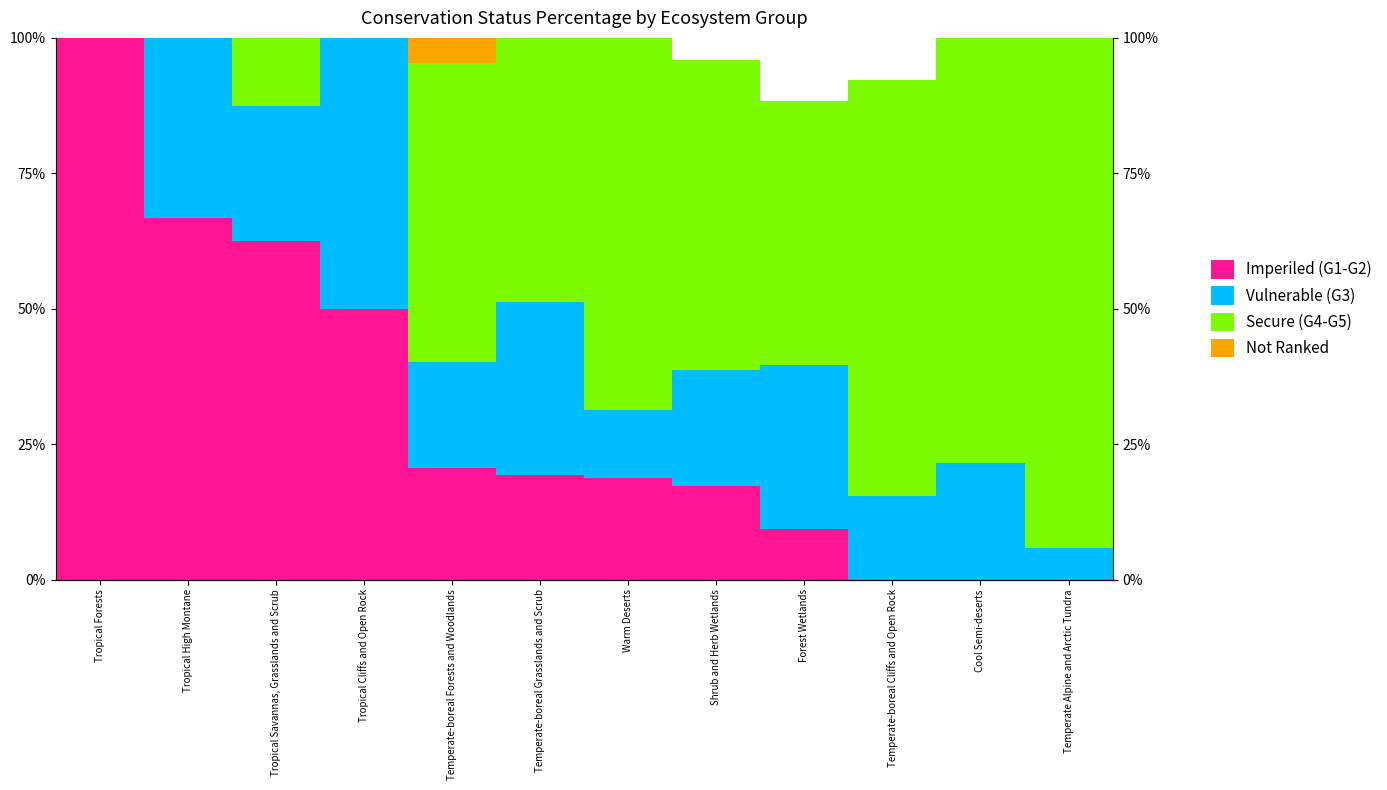

List the labels in order of Imperiled (G1-G2) value, smallest first.

Temperate-boreal Cliffs and Open Rock, Cool Semi-deserts, Temperate Alpine and Arctic Tundra, Forest Wetlands, Shrub and Herb Wetlands, Warm Deserts, Temperate-boreal Grasslands and Scrub, Temperate-boreal Forests and Woodlands, Tropical Cliffs and Open Rock, Tropical Savannas, Grasslands and Scrub, Tropical High Montane, Tropical Forests